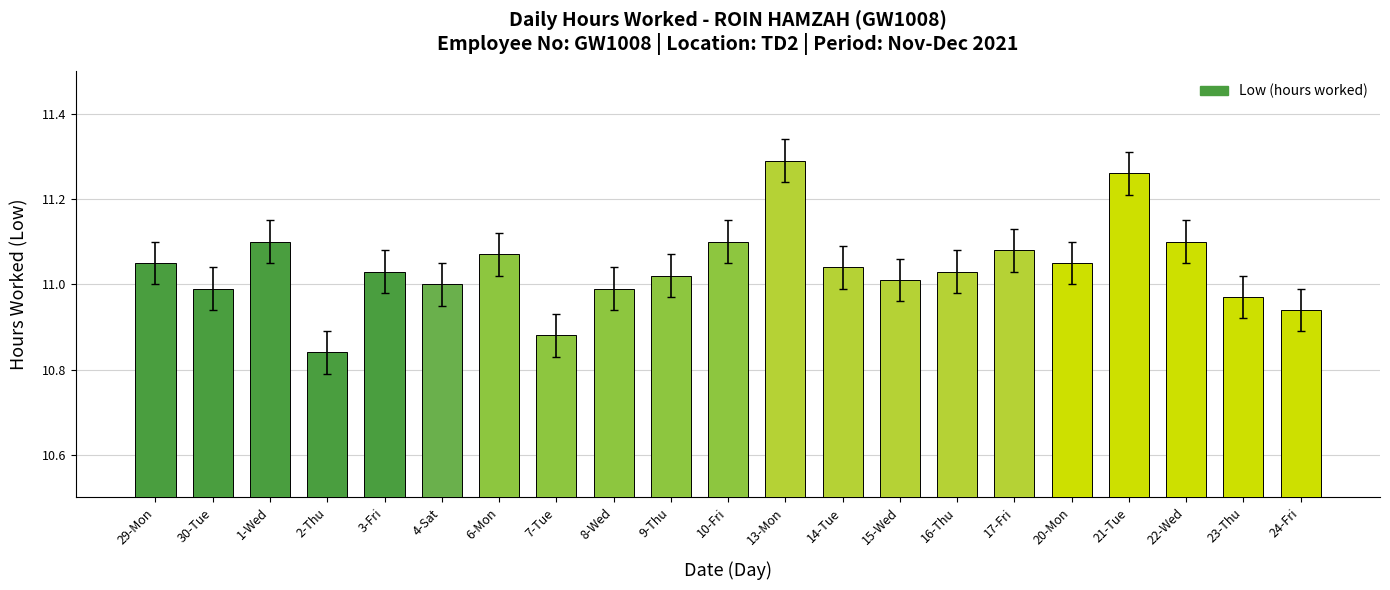

At which category does the chart reach its minimum across all series?

2-Thu